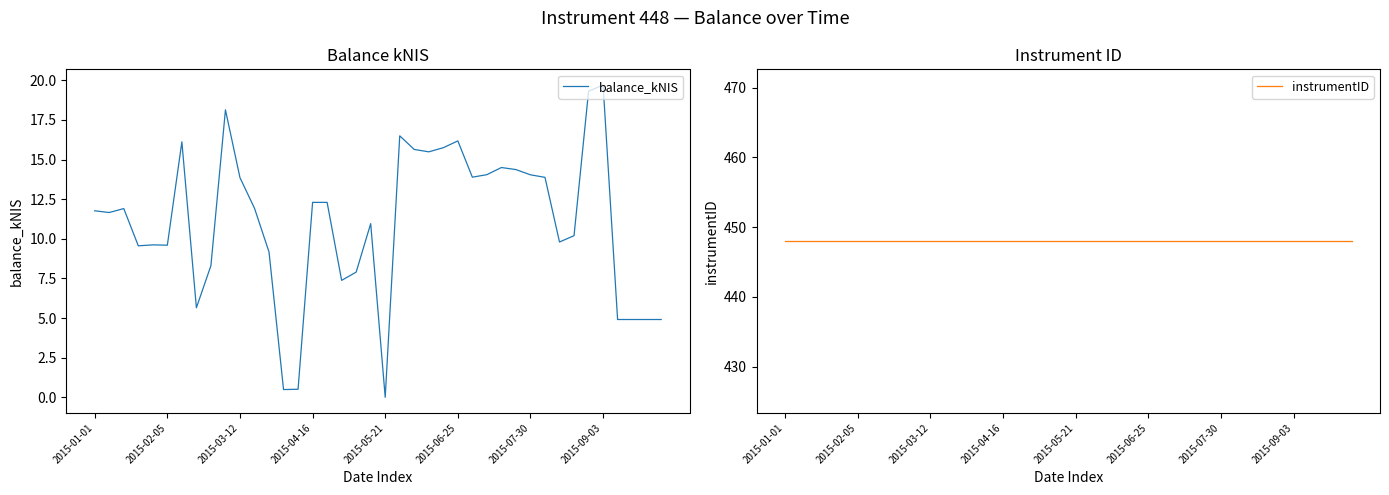

What is the total value across all series at 12?

457.2